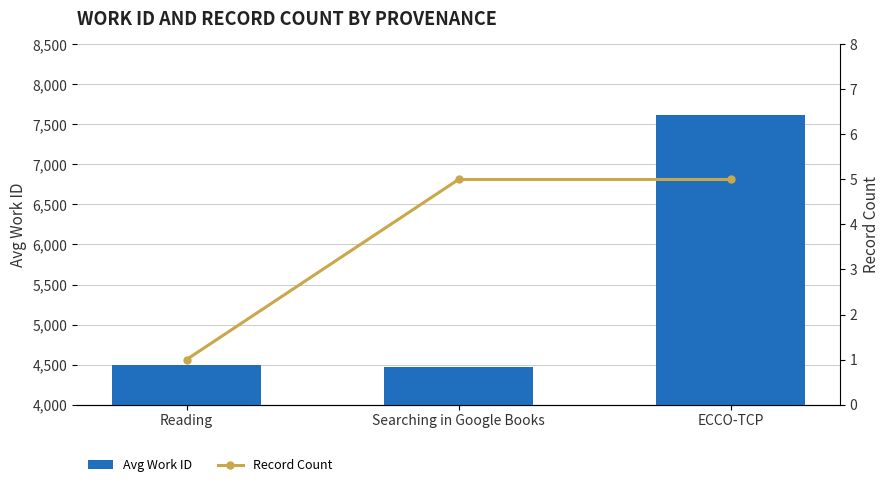

What is the sum of the Record Count values at Searching in Google Books and ECCO-TCP?

10